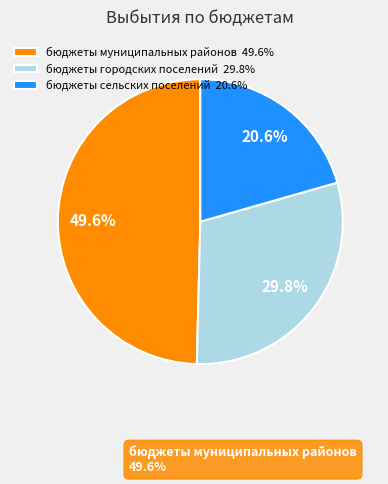

Between бюджеты городских поселений 29.8% and бюджеты муниципальных районов 49.6%, which is larger?

бюджеты муниципальных районов 49.6%